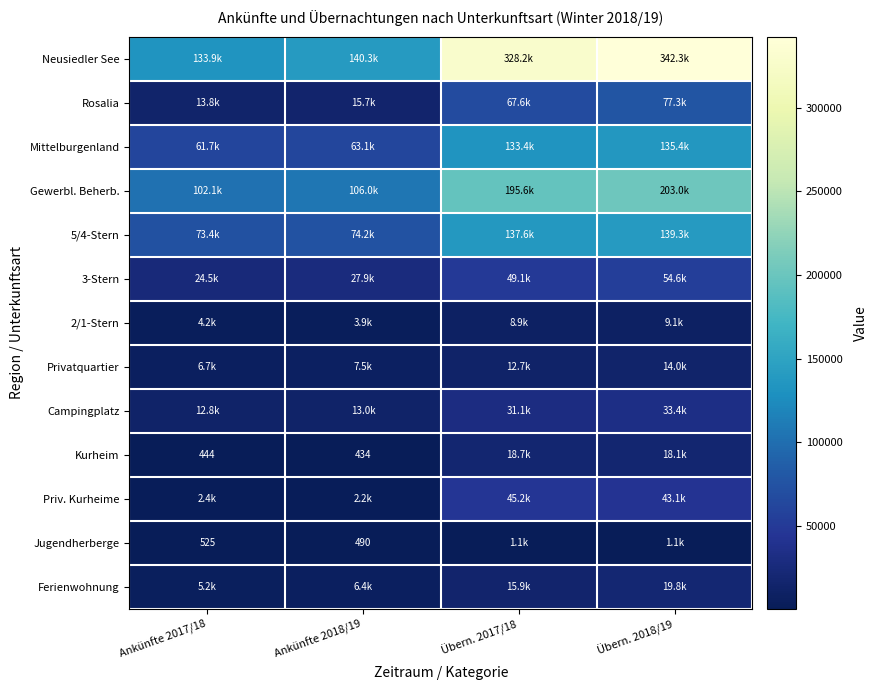

Between Übern. 2018/19 and Ankünfte 2018/19, which is larger?

Übern. 2018/19